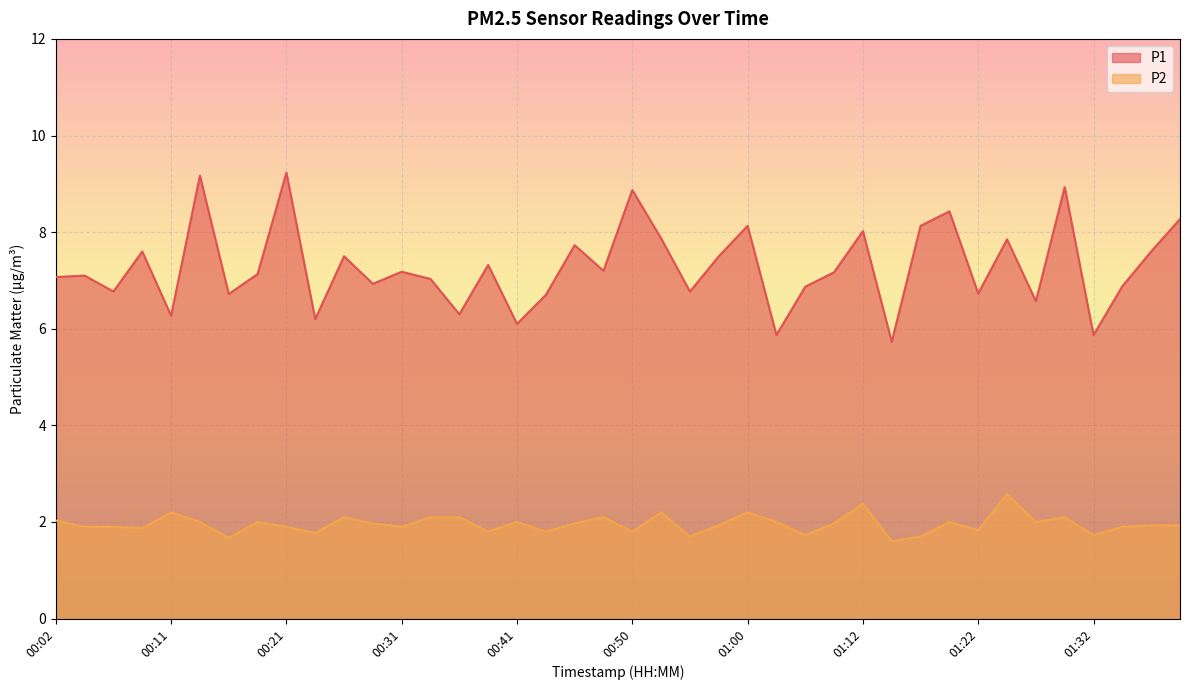

How many lines are shown in the chart?

2